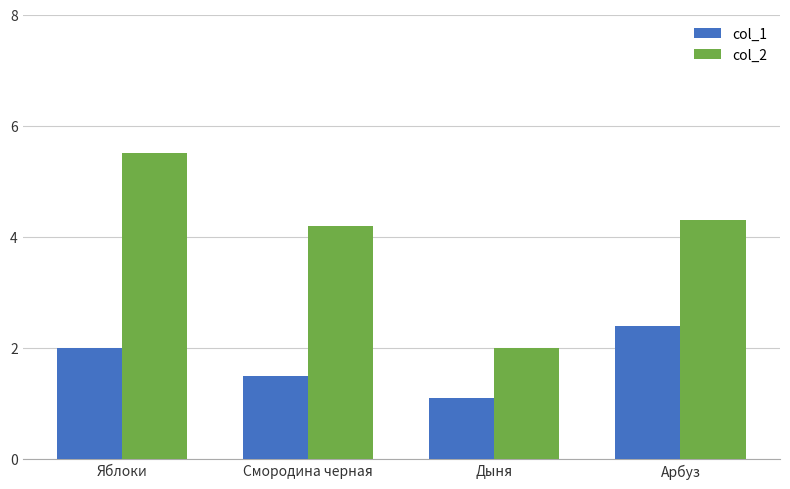

What is the difference between the second highest and minimum values in the col_1 series?

0.9